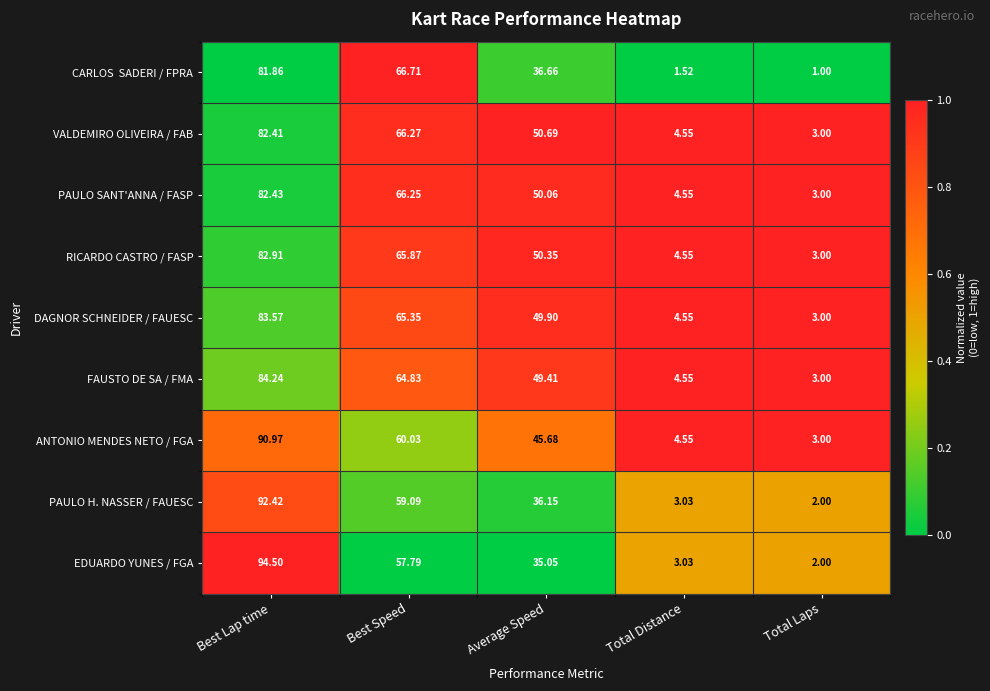

What is the spread (max minus min) of values at Average Speed?

15.6